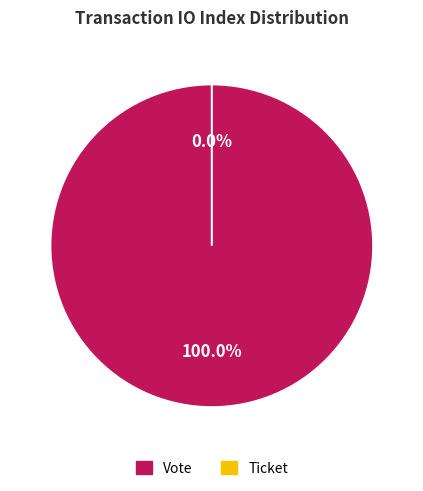

To the nearest percent, what percentage of the pie is Vote (io_index=1)?

100%